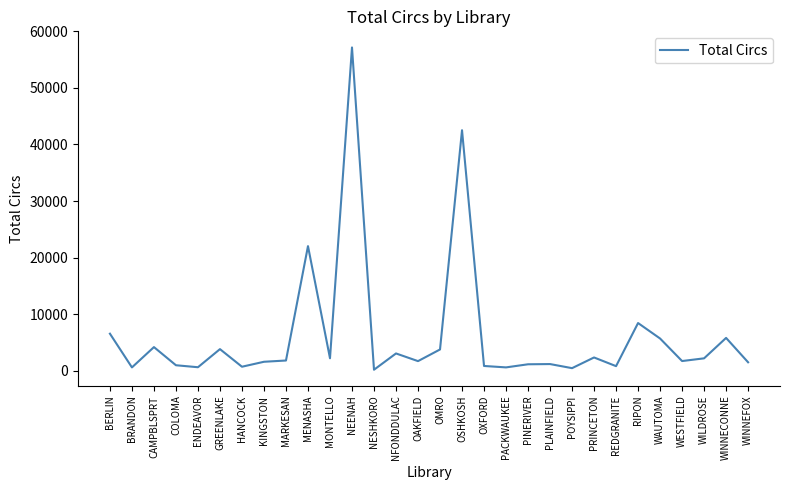

Does the chart display data point markers on the line(s)?

No